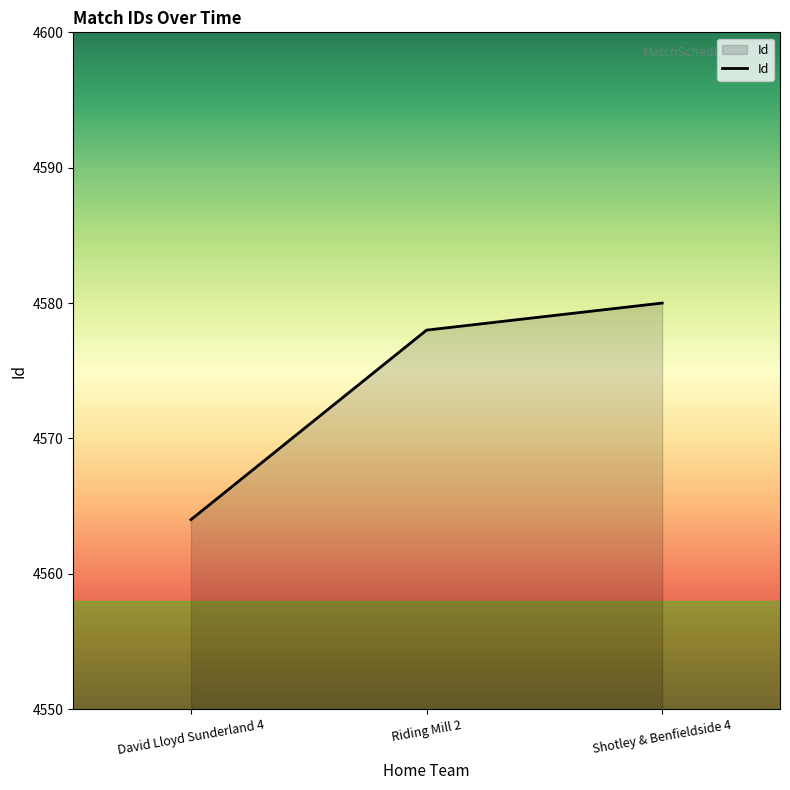

How many distinct data groups are displayed?

1